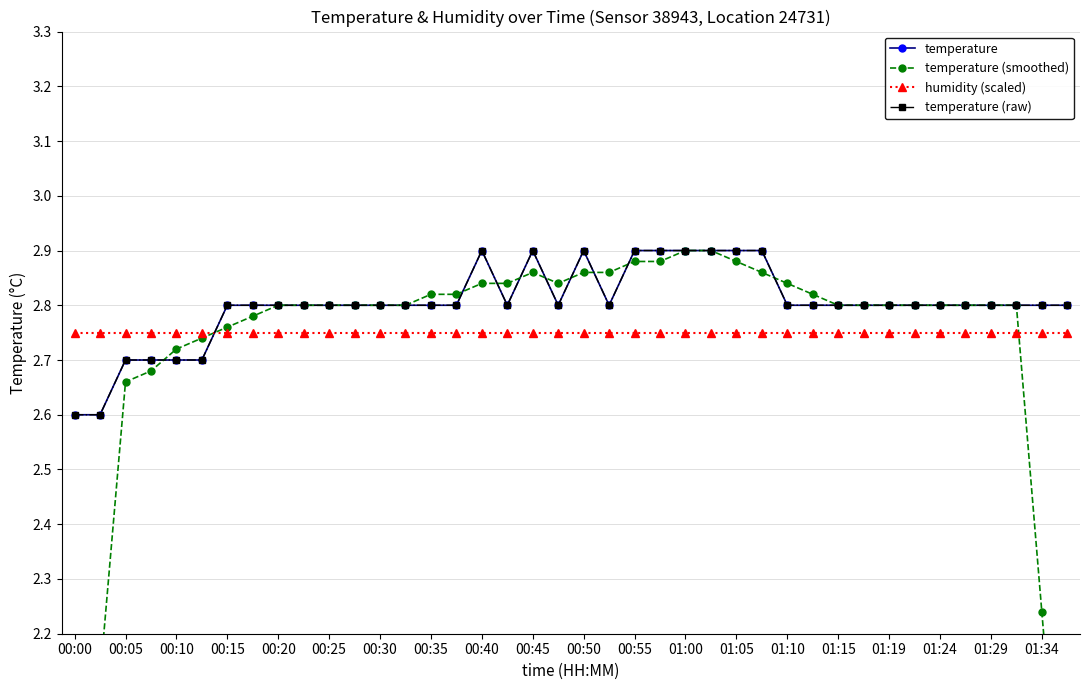

The temperature (raw) series shows 2.8 at 00:35. True or false?

True